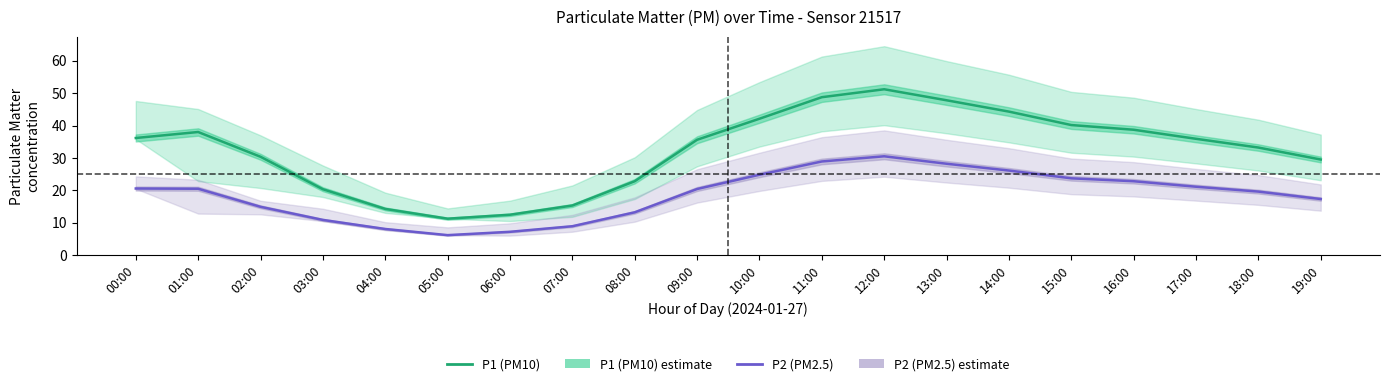

Which series has the largest total across all categories?

P1 (PM10)